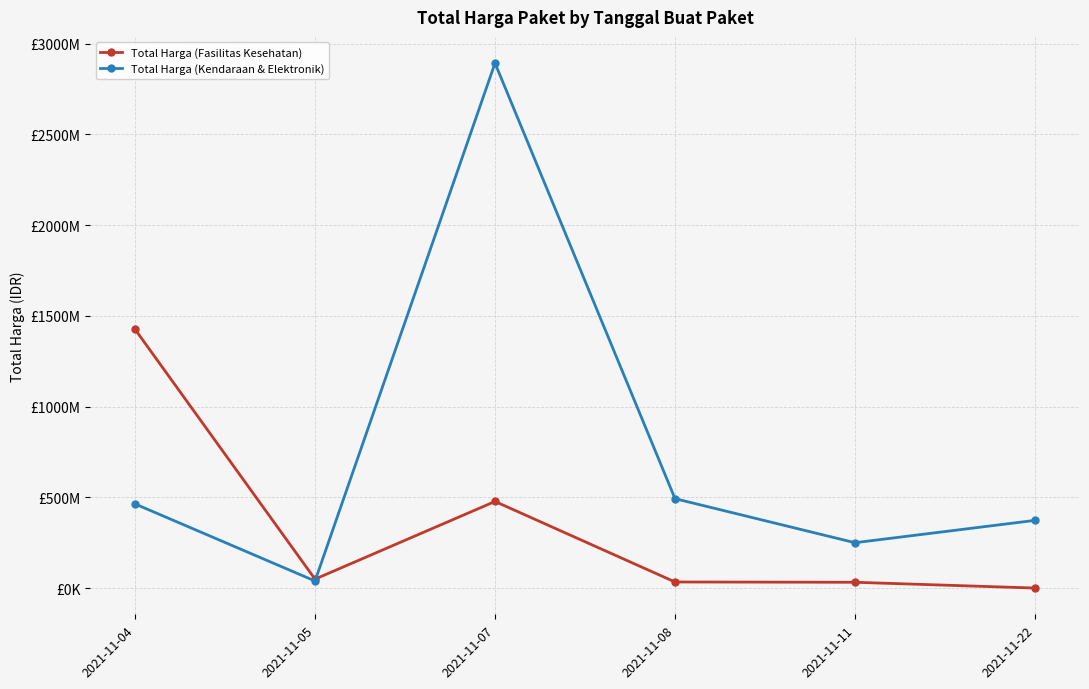

Is this an area chart (filled region under the line)?

No